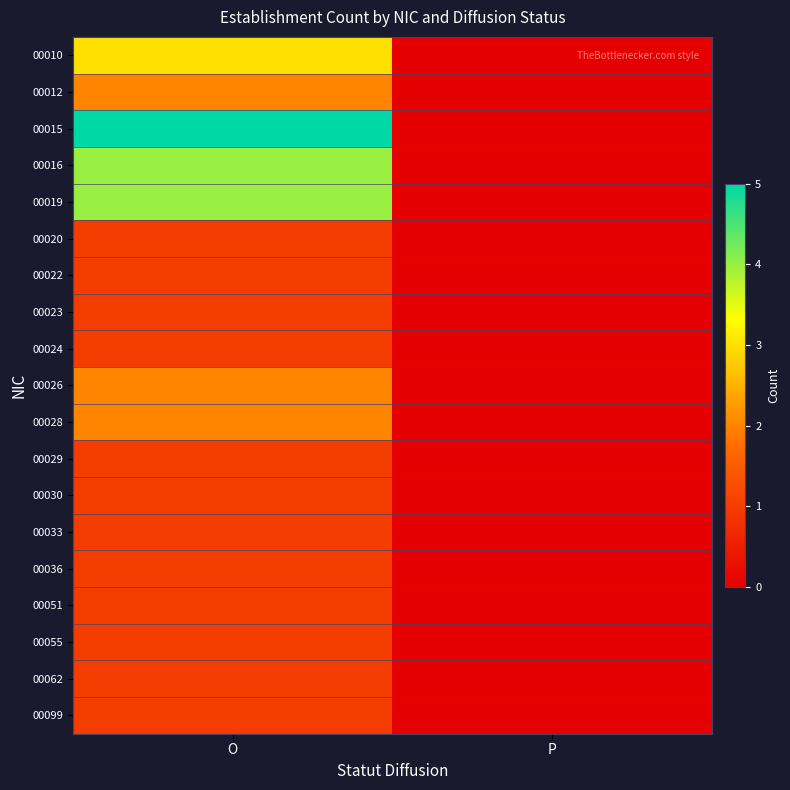

Reading right to left, transcribe all the data shown in this chart.

00010: P=0	O=3
00012: P=0	O=2
00015: P=0	O=5
00016: P=0	O=4
00019: P=0	O=4
00020: P=0	O=1
00022: P=0	O=1
00023: P=0	O=1
00024: P=0	O=1
00026: P=0	O=2
00028: P=0	O=2
00029: P=0	O=1
00030: P=0	O=1
00033: P=0	O=1
00036: P=0	O=1
00051: P=0	O=1
00055: P=0	O=1
00062: P=0	O=1
00099: P=0	O=1